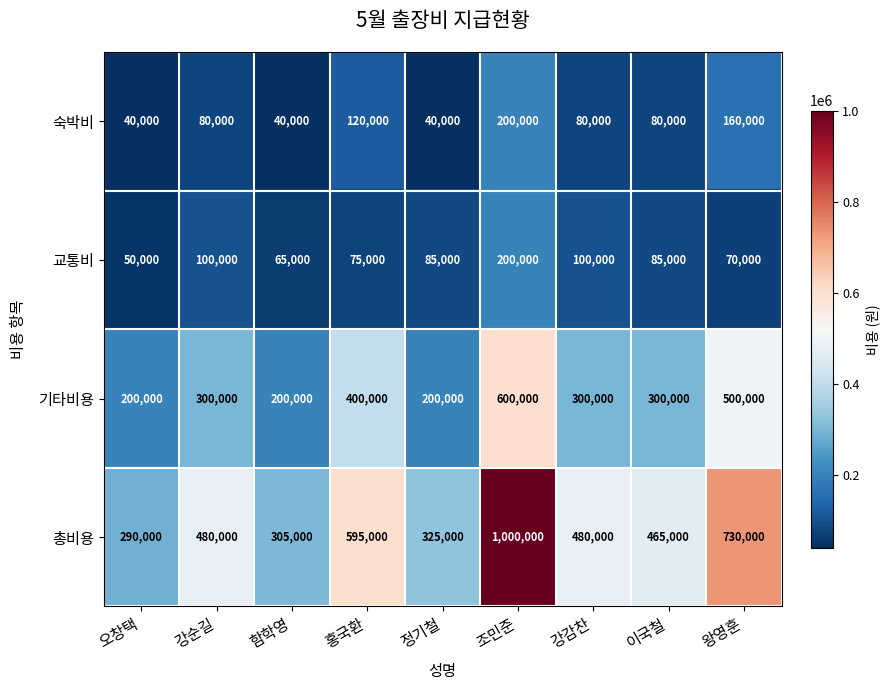

At 왕영훈, list the series in order from smallest to largest.

교통비, 숙박비, 기타비용, 총비용